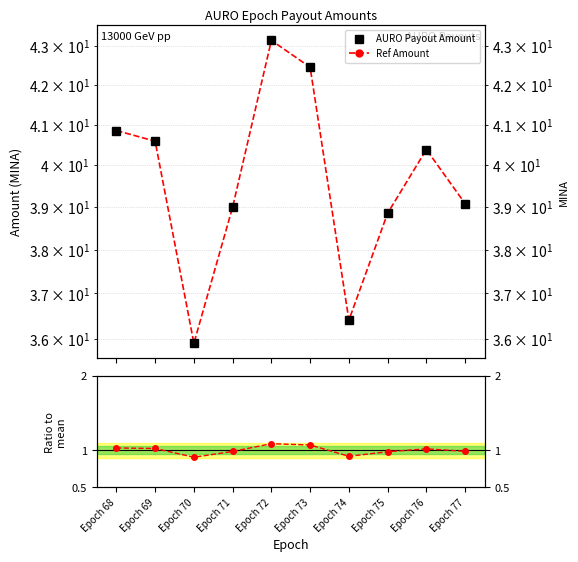

How many data points in Ref Amount are less than 40?

5